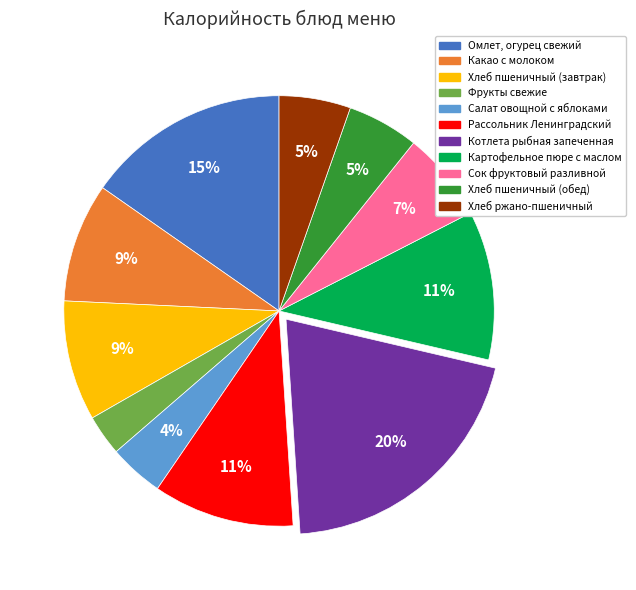

Combined, do Картофельное пюре с маслом and Хлеб пшеничный (завтрак) account for over 50%?

No